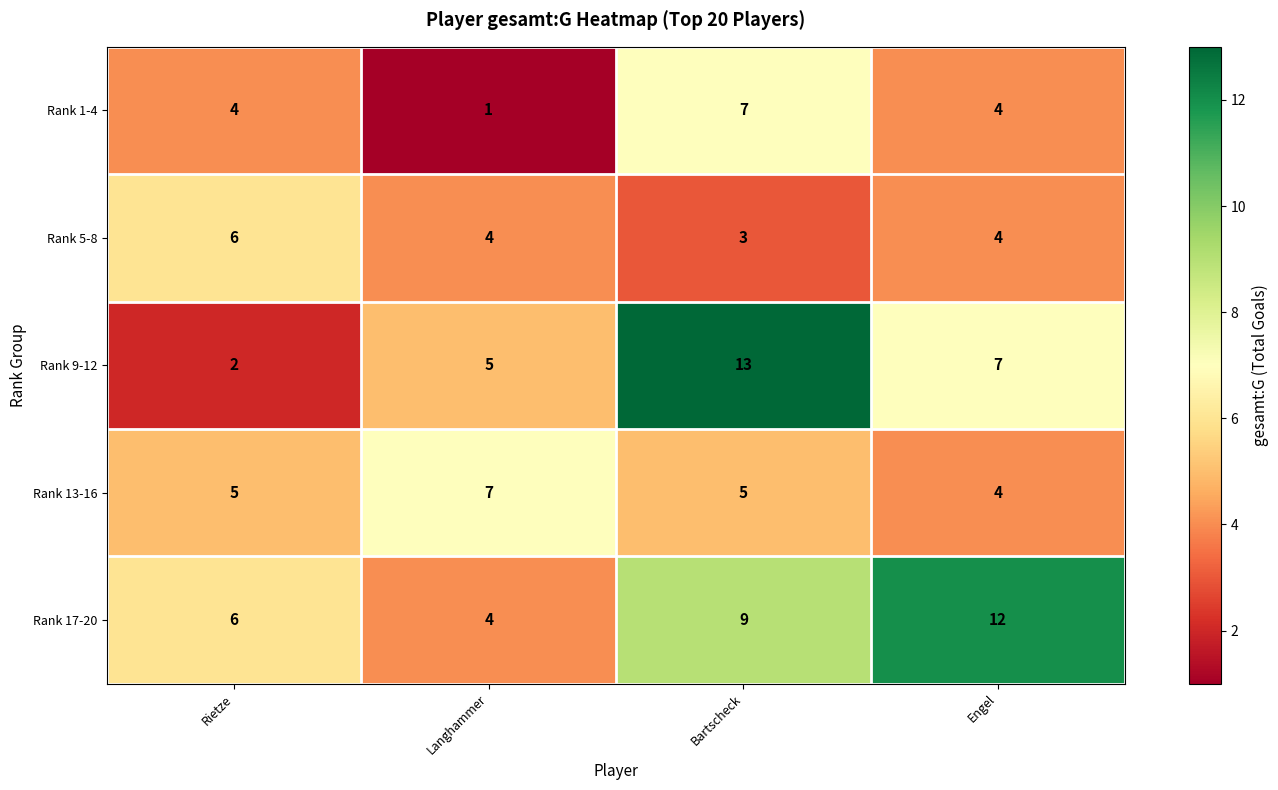

Count the number of categories in the chart.

4